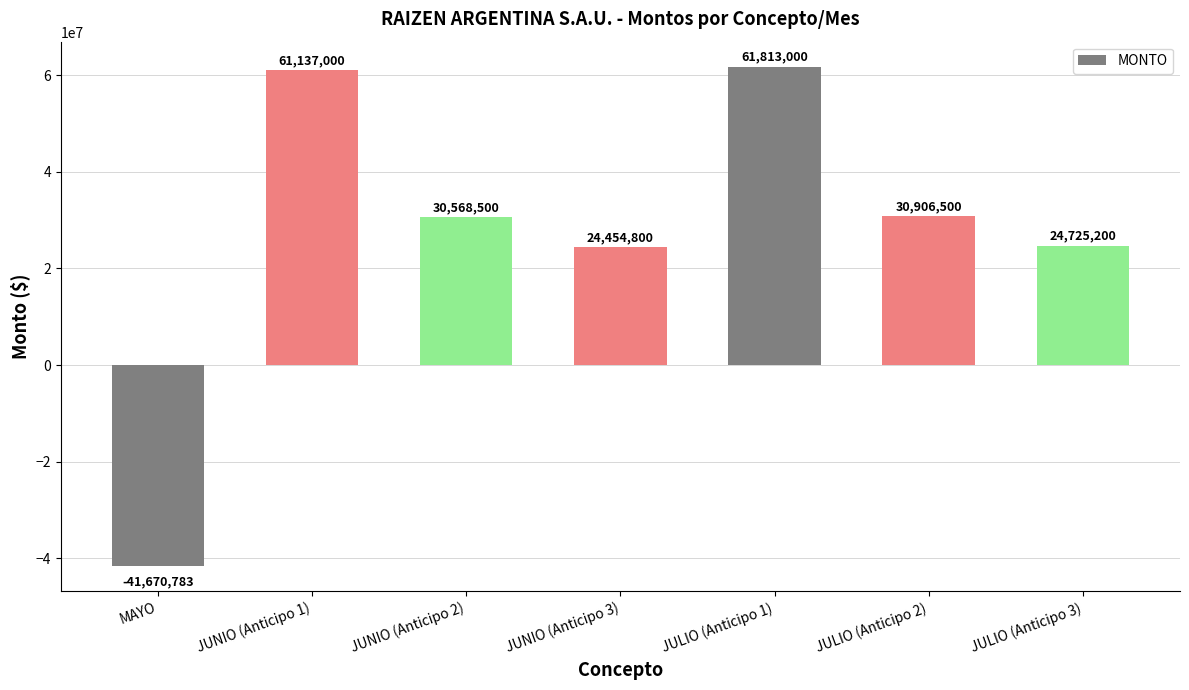

How many categories are shown in the chart?

7